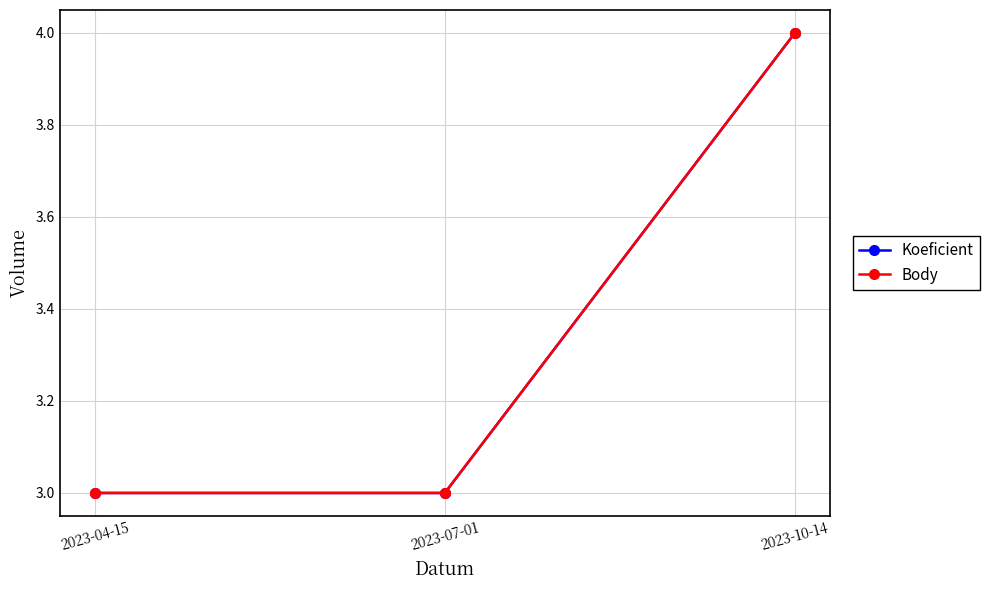

What position from the left is 2023-07-01?

2